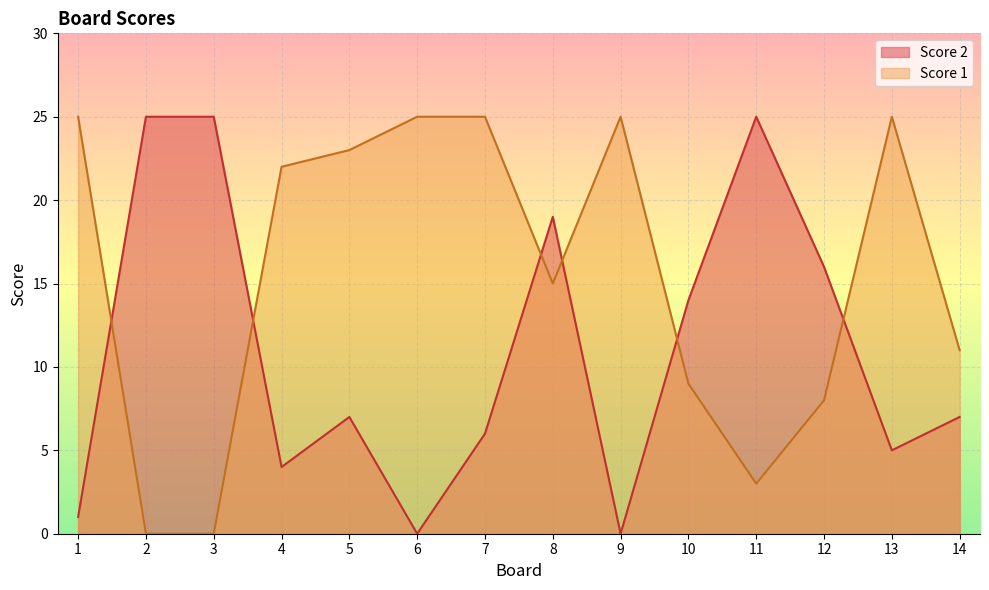

The value of Score 2 at 9 is 10. True or false?

False